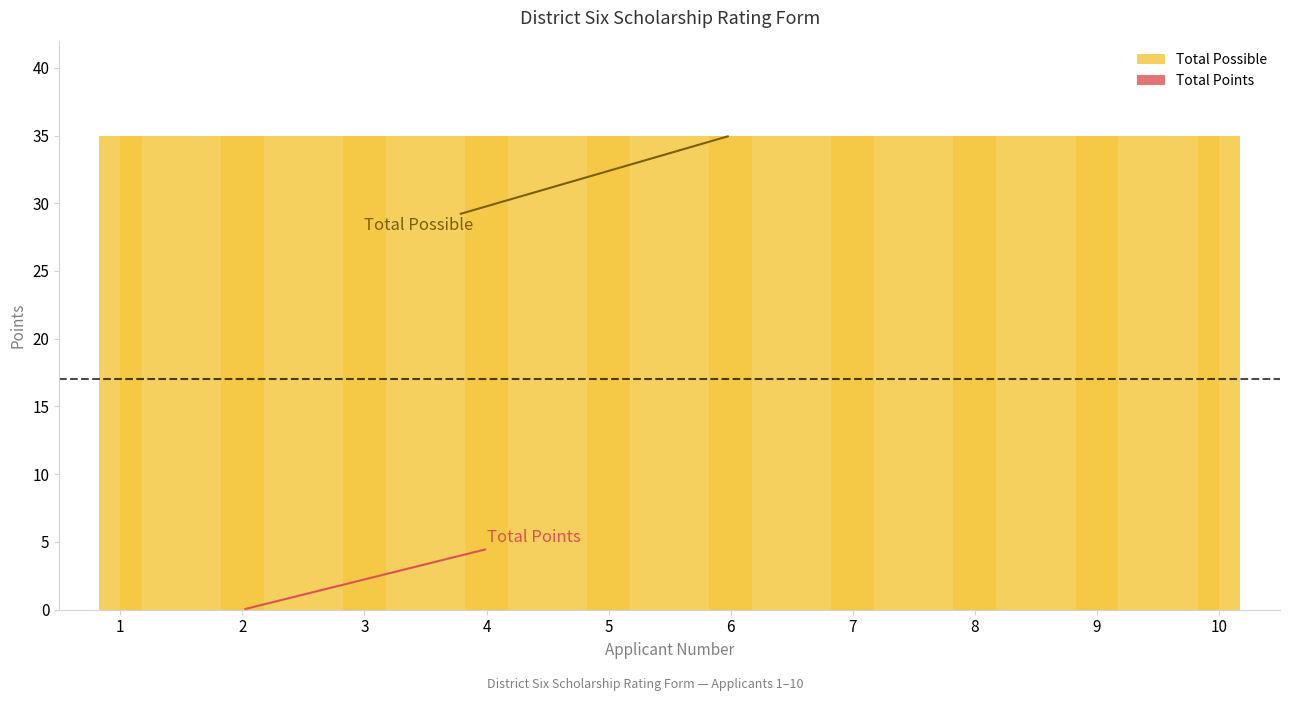

What are all the series names shown in the legend?

Total Points, Total Possible